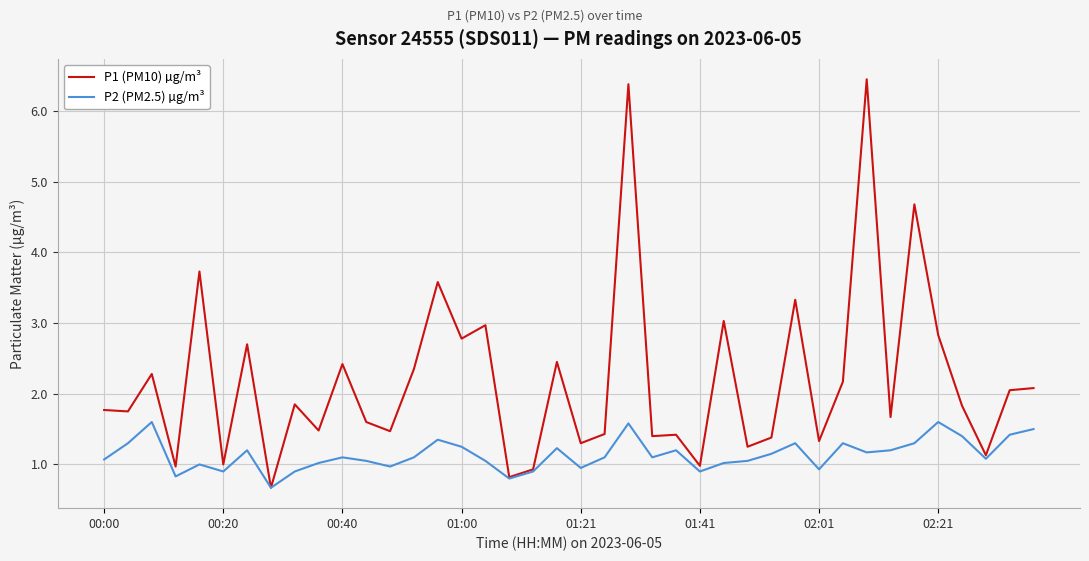

Which series has the largest range (max minus min)?

P1 (PM10) µg/m³